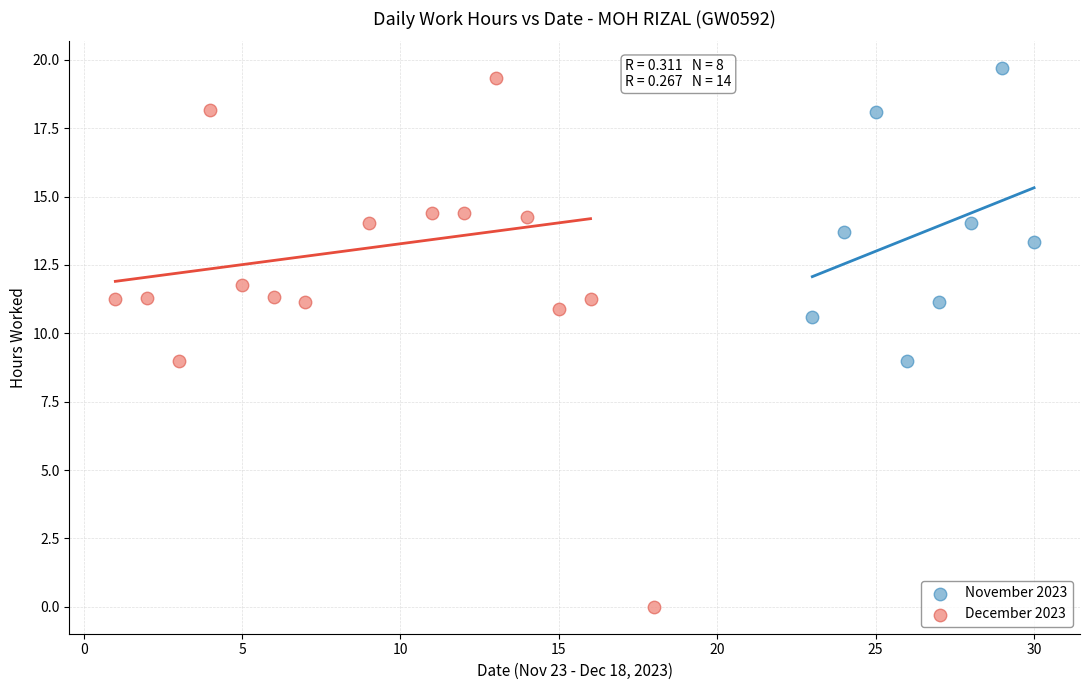

Which series has the largest Y range (max minus min)?

December 2023